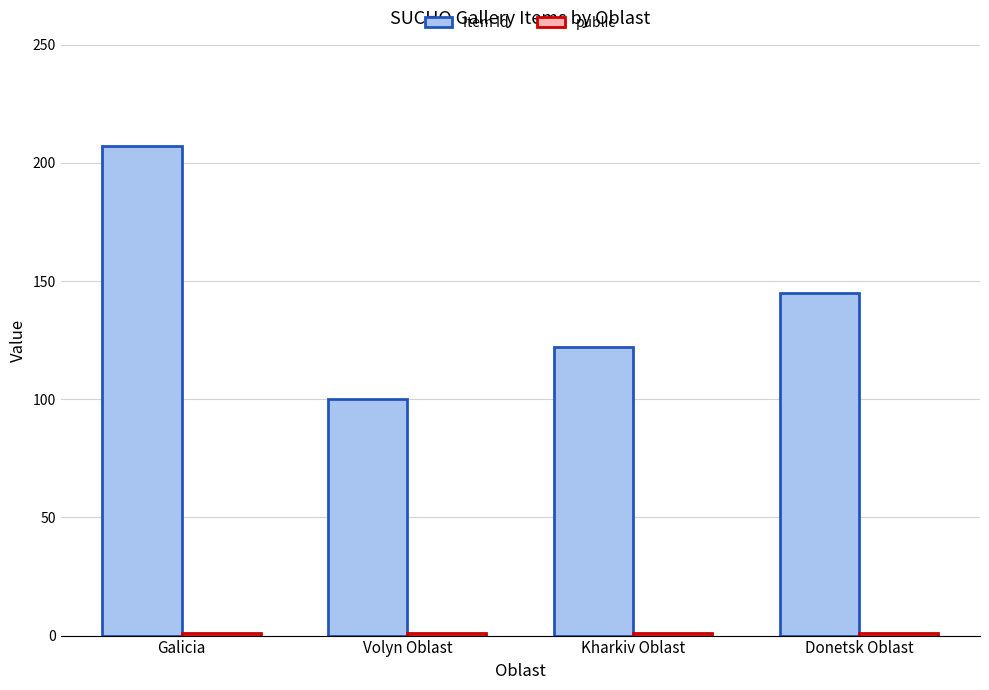

At which category is the sum across all series the highest?

Galicia